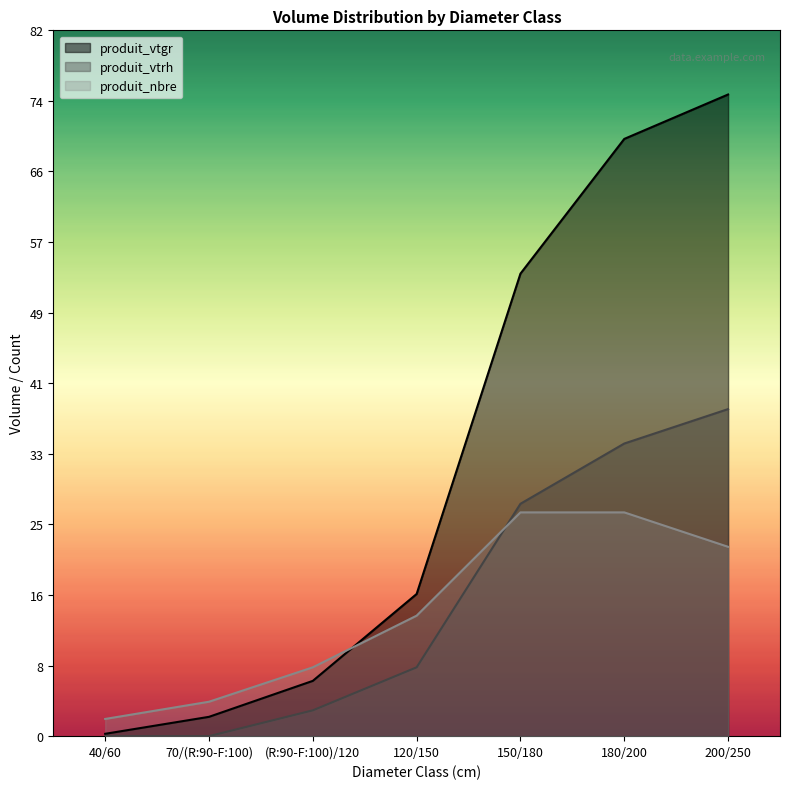

List the labels in order of produit_vtrh value, smallest first.

40/60, 70/(R:90-F:100), (R:90-F:100)/120, 120/150, 150/180, 180/200, 200/250